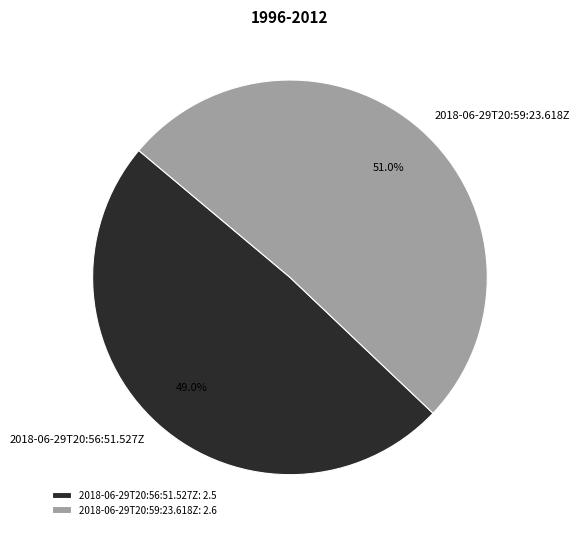

Which has a higher value, 2018-06-29T20:56:51.527Z or 2018-06-29T20:59:23.618Z?

2018-06-29T20:59:23.618Z